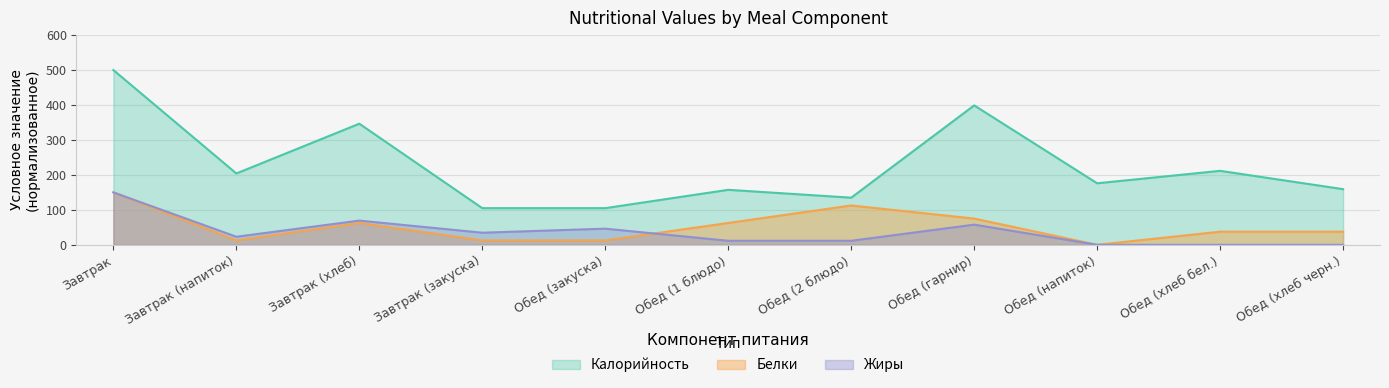

Reading right to left, what are all the values shown in this chart?

Калорийность: 159.2	211.6	176.0	398.9	134.8	157.3	104.9	104.9	346.4	204.1	500.0
Белки: 37.5	37.5	0.0	75.0	112.5	62.5	12.5	12.5	62.5	12.5	150.0
Жиры: 0.0	0.0	0.0	57.7	11.5	11.5	46.2	34.6	69.2	23.1	150.0